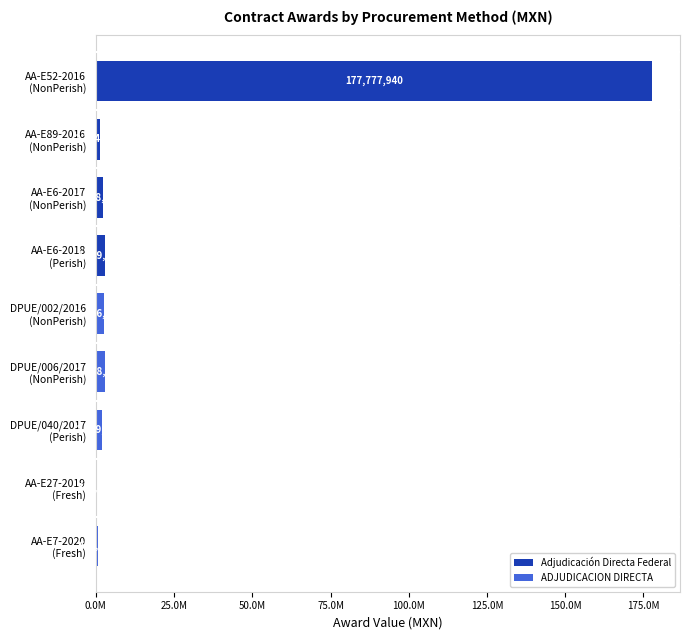

Which label corresponds to the largest value in the chart?

AA-E52-2016
(NonPerish)